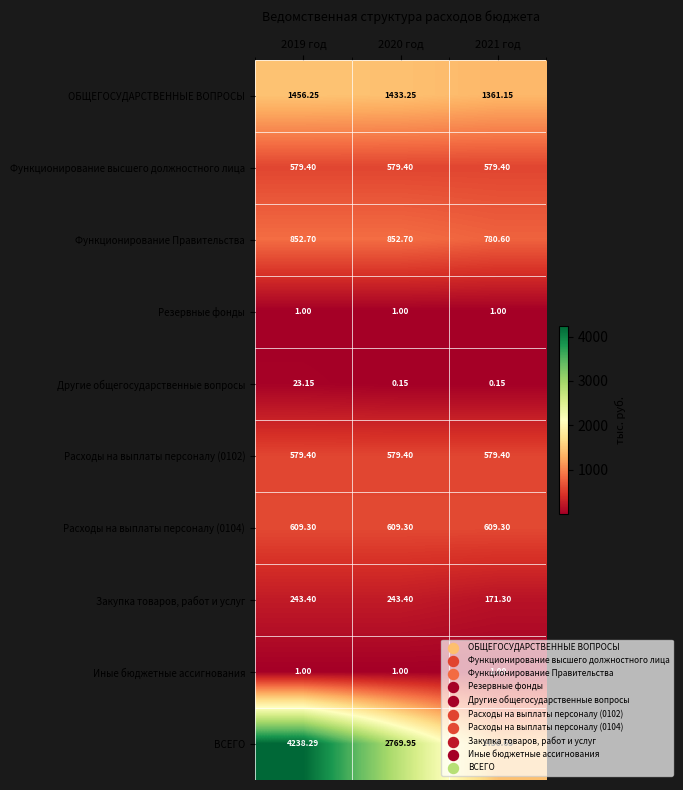

Is the value of Иные бюджетные ассигнования at 2021 год greater than the value of ВСЕГО at 2020 год?

No